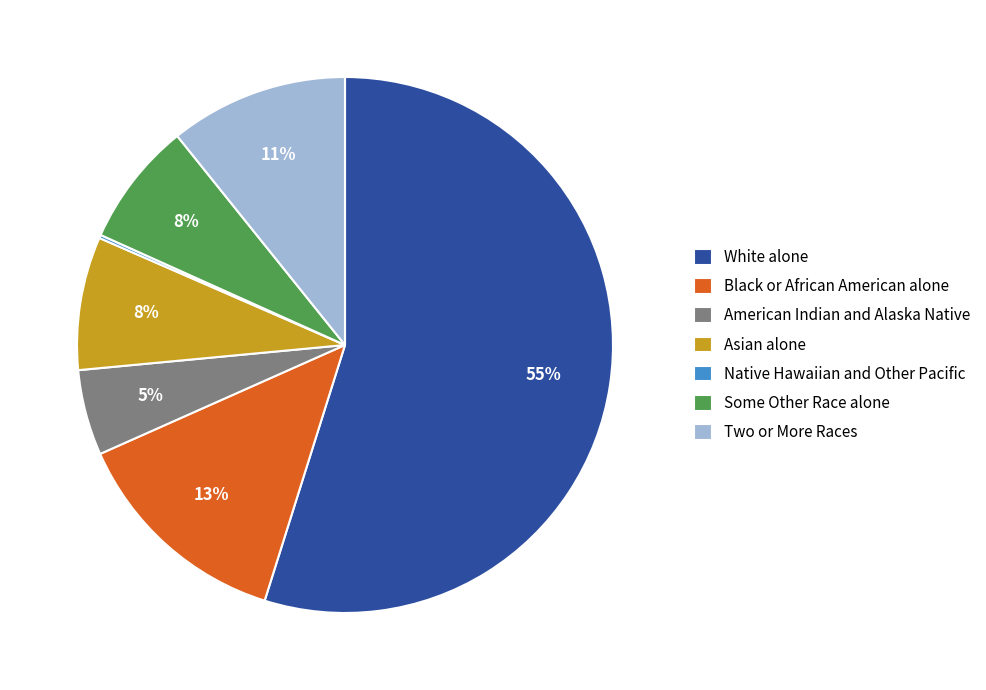

To the nearest percent, what is the difference between the largest and smallest slice percentages?

55%